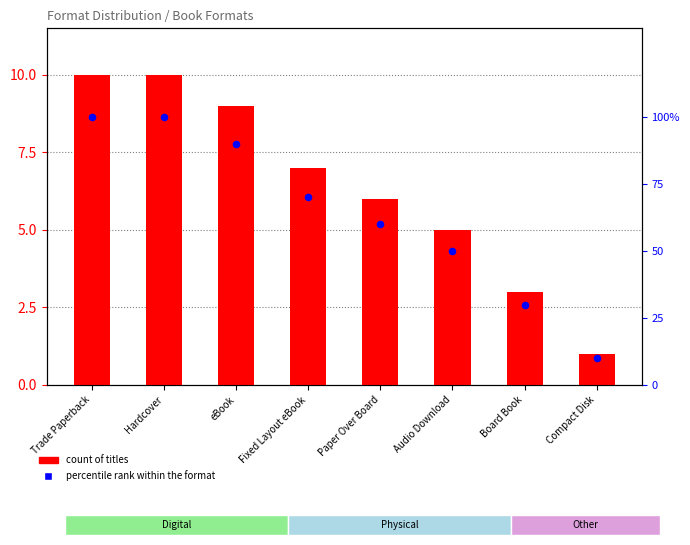

Which series has the largest total across all categories?

percentile rank within the format